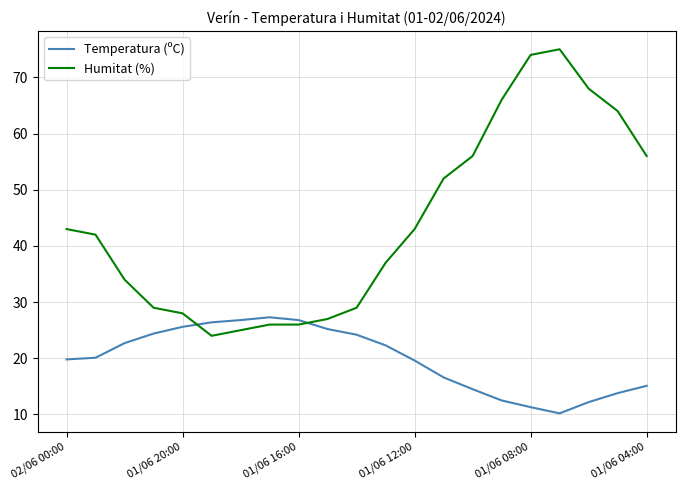

Which series has the widest spread of values?

Humitat (%)